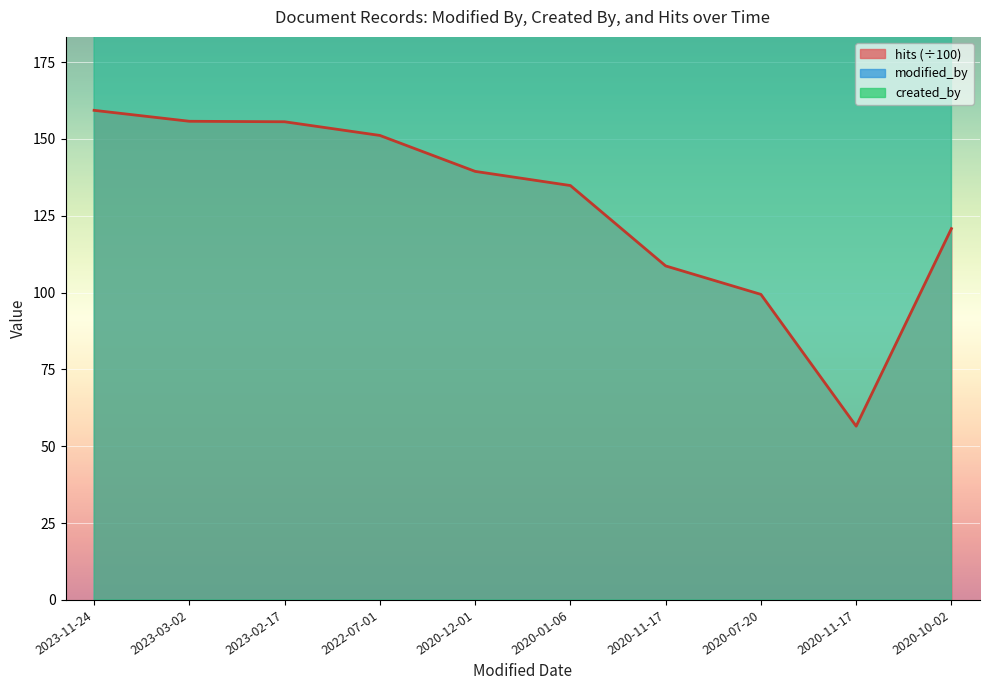

At which category does created_by reach its first local peak?

2020-01-06